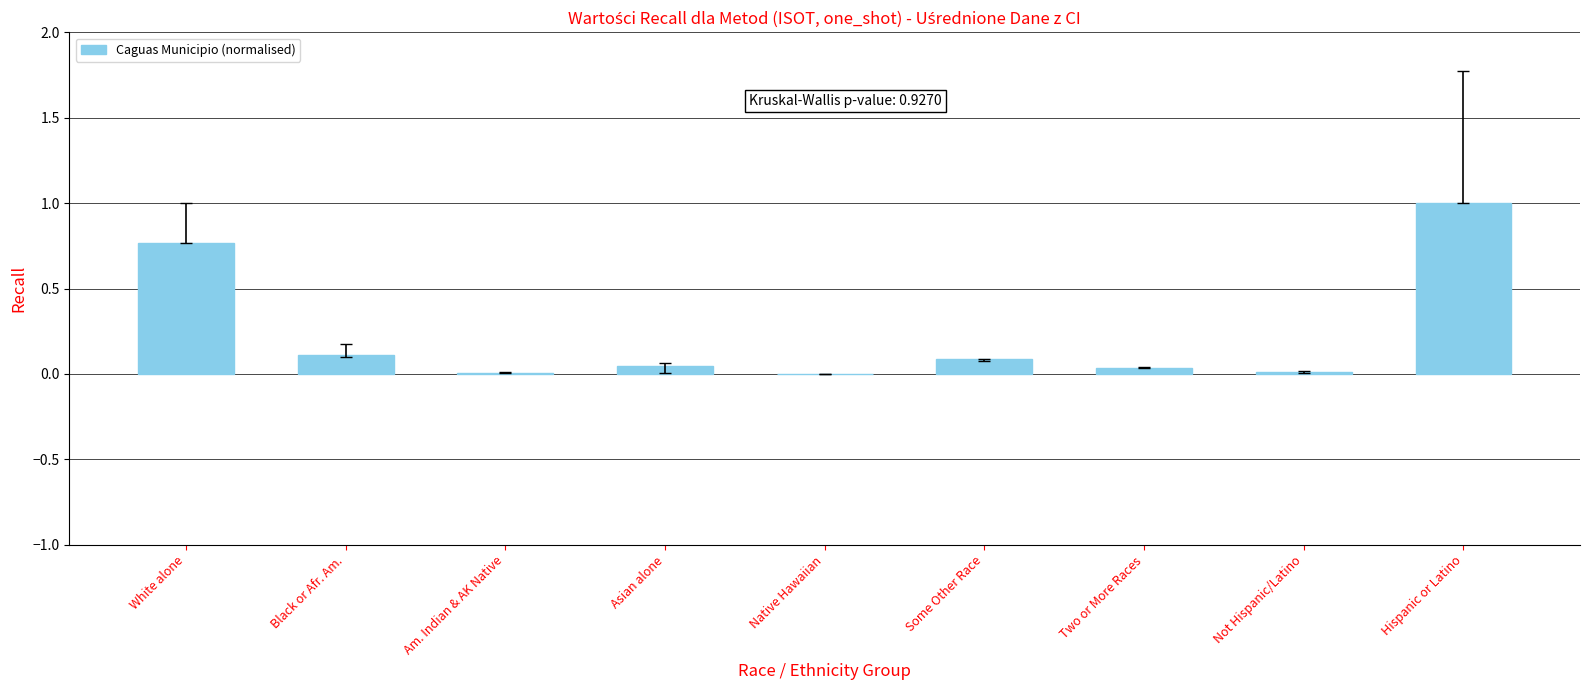

Which has a higher value, Hispanic or Latino or Black or Afr. Am.?

Hispanic or Latino